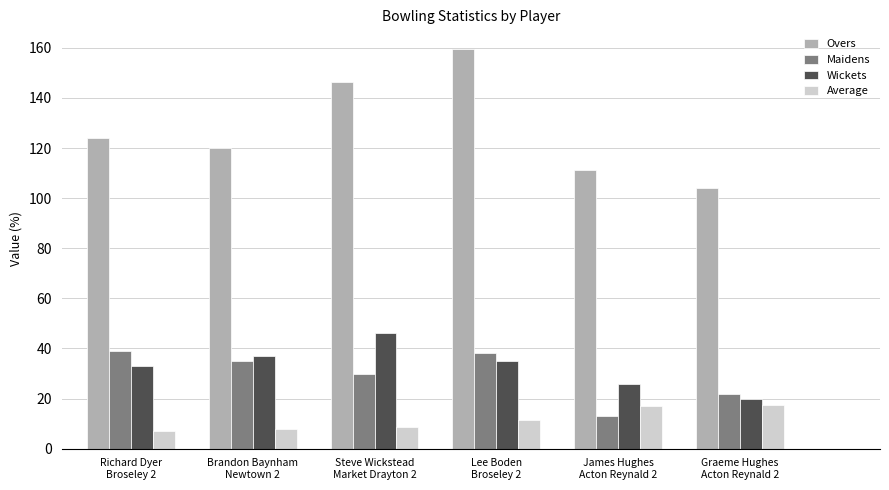

How many series are shown in this chart?

4